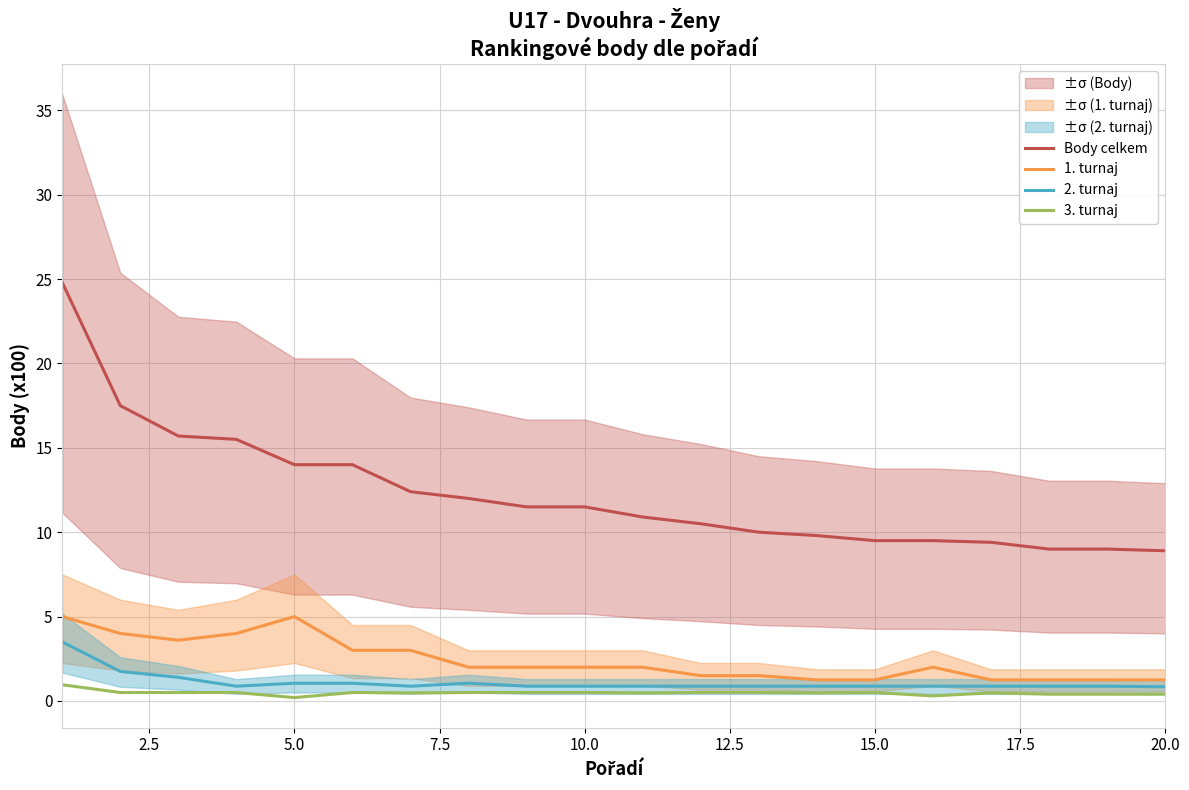

True or false: Body celkem has more than 2 points higher than both neighbors.

False